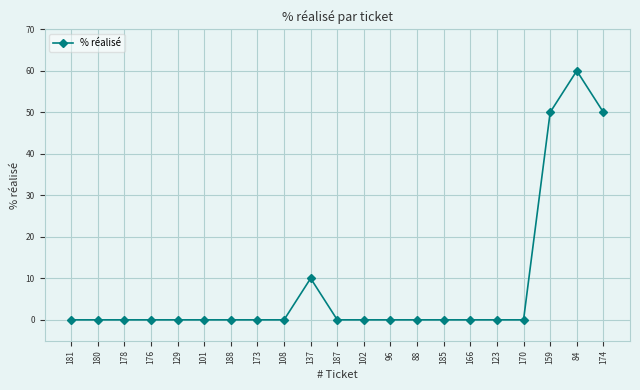

Is it true that the value at 101 is 0?

True